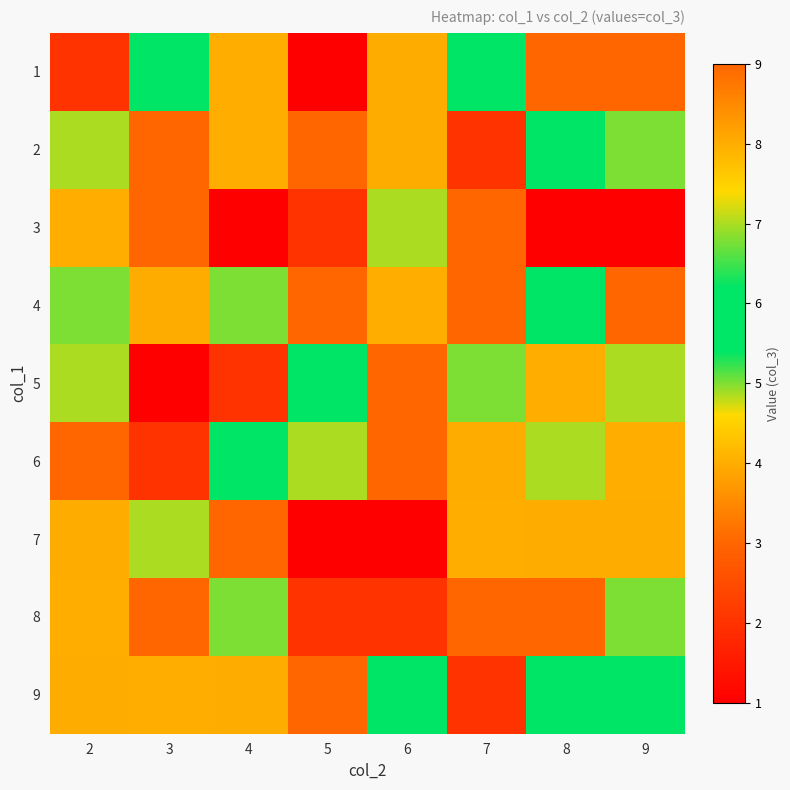

At which category is the sum across all series the highest?

2